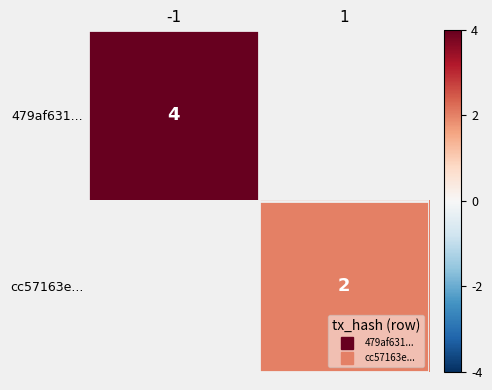

Read the 479af631... value at -1.

4.0